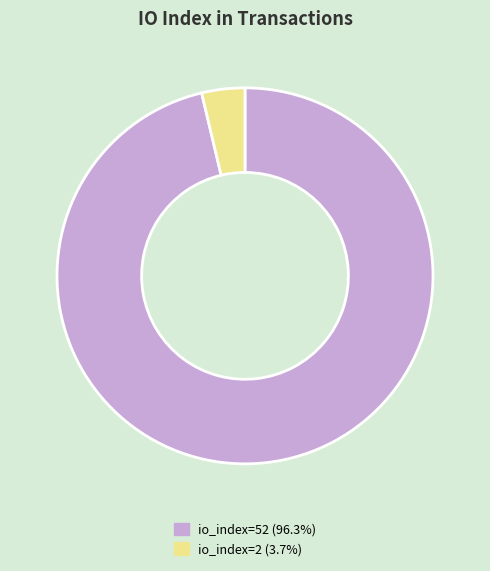

Do io_index=2 and io_index=52 together represent more than half of the pie?

Yes